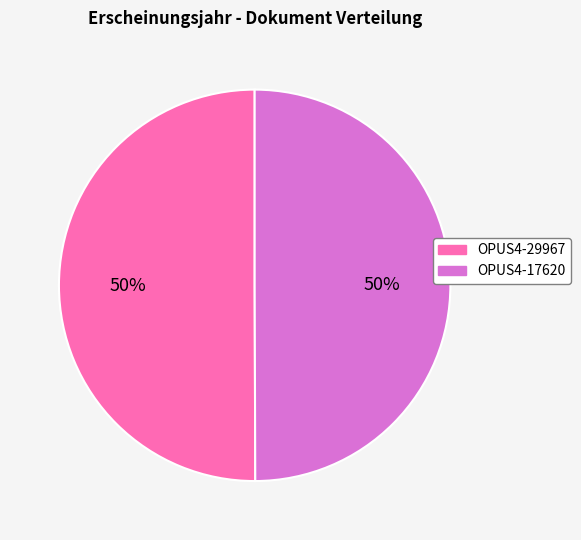

What is the ratio of the value at OPUS4-17620 to the value at OPUS4-29967?

1.0